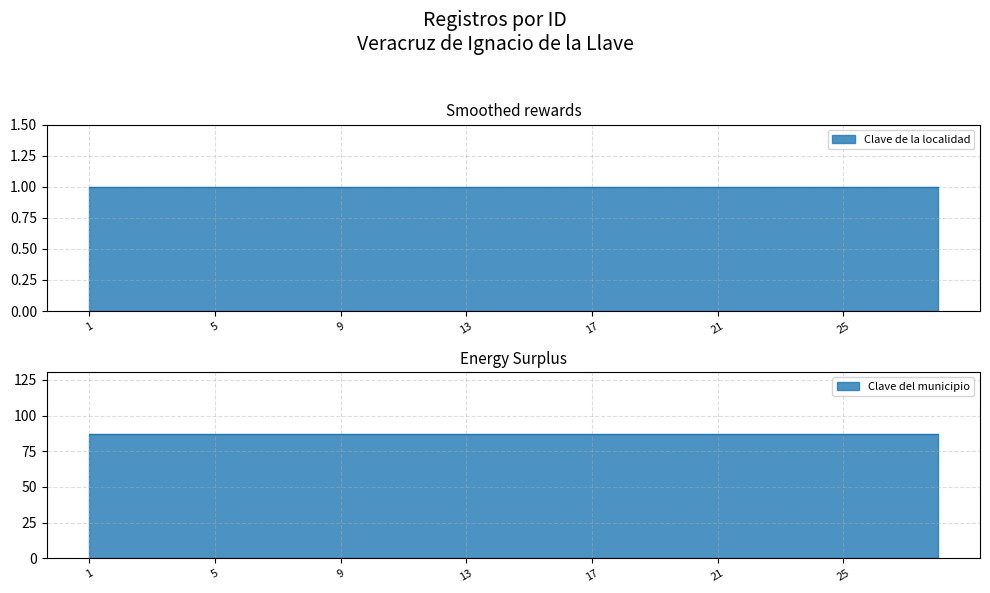

How many lines are shown in the chart?

2